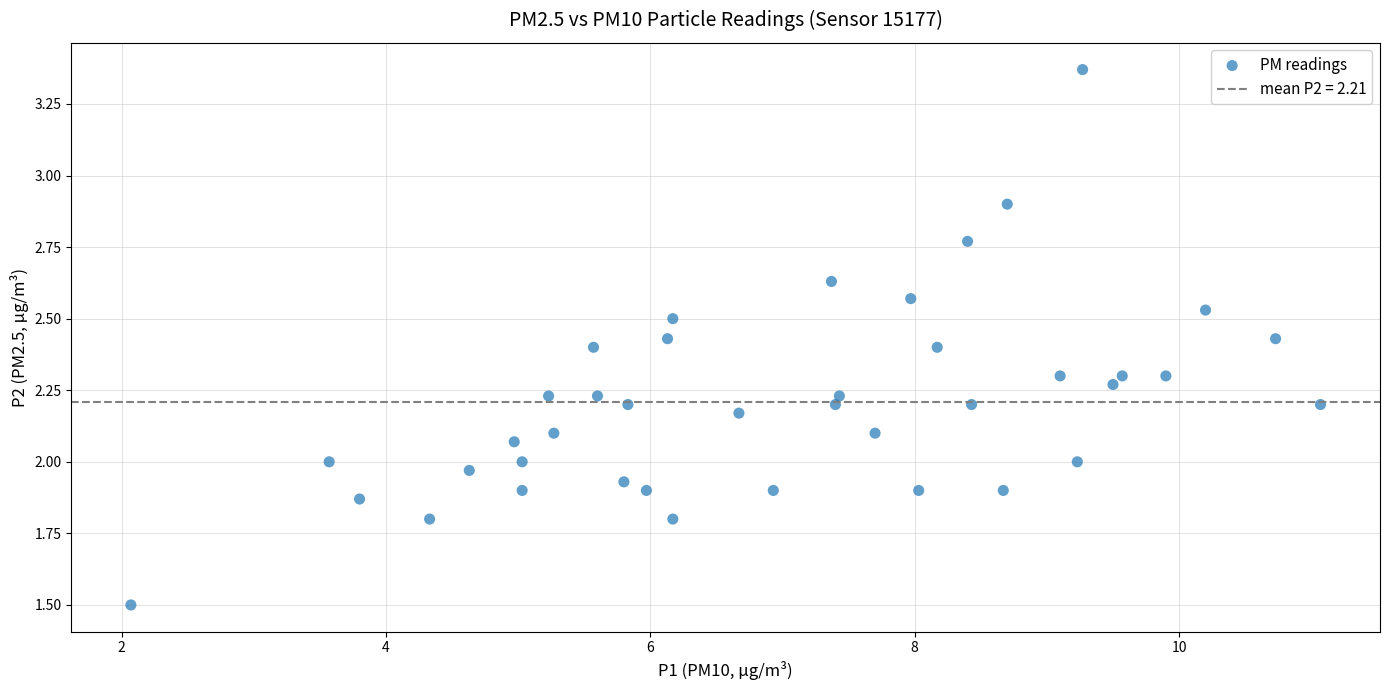

What is the range of X values (max minus min)?

9.0